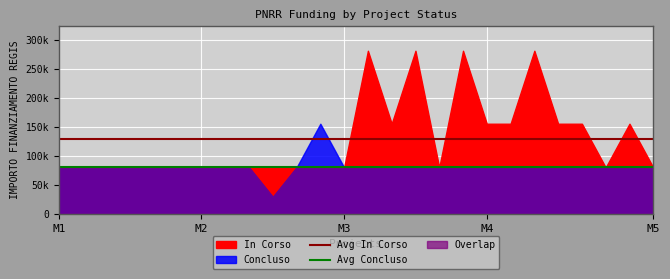

What is the difference between the highest and lowest values at M1?

47370.0